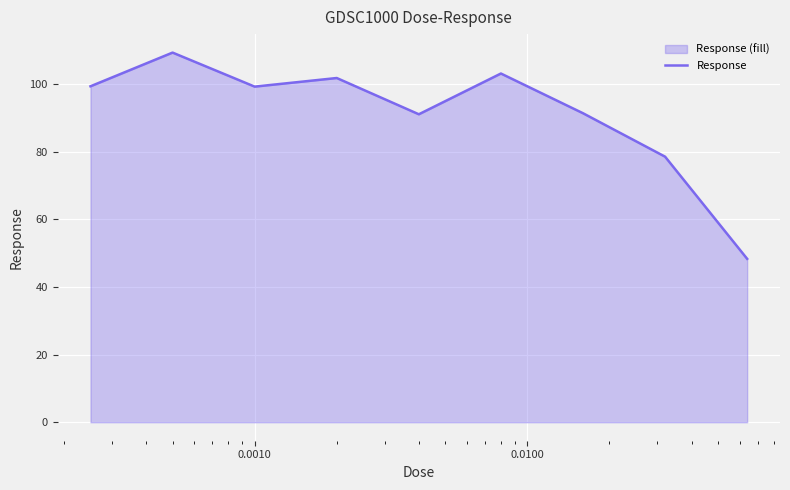

What is the smallest value displayed?

48.3